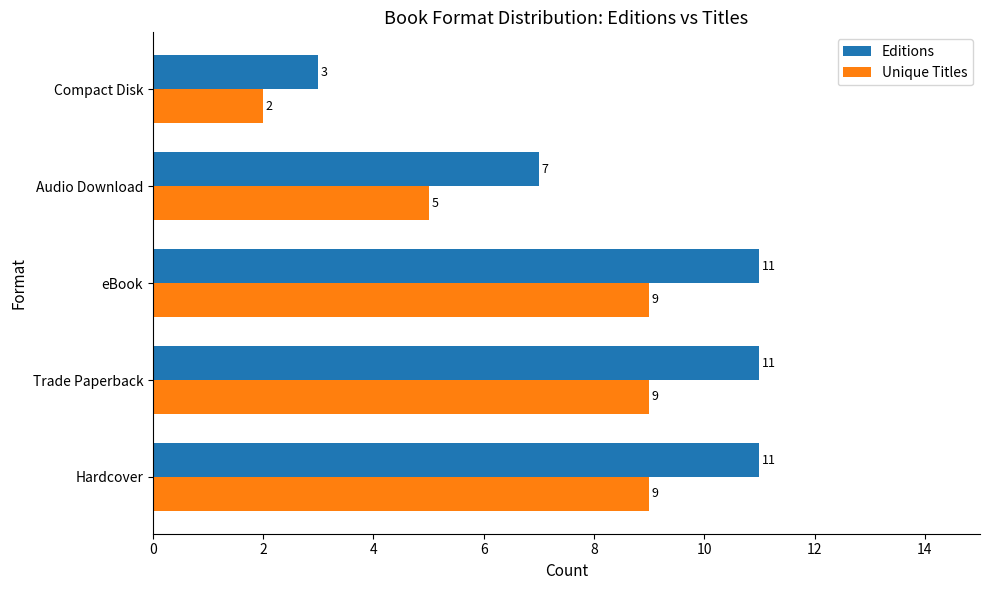

What is the greatest value displayed?

11